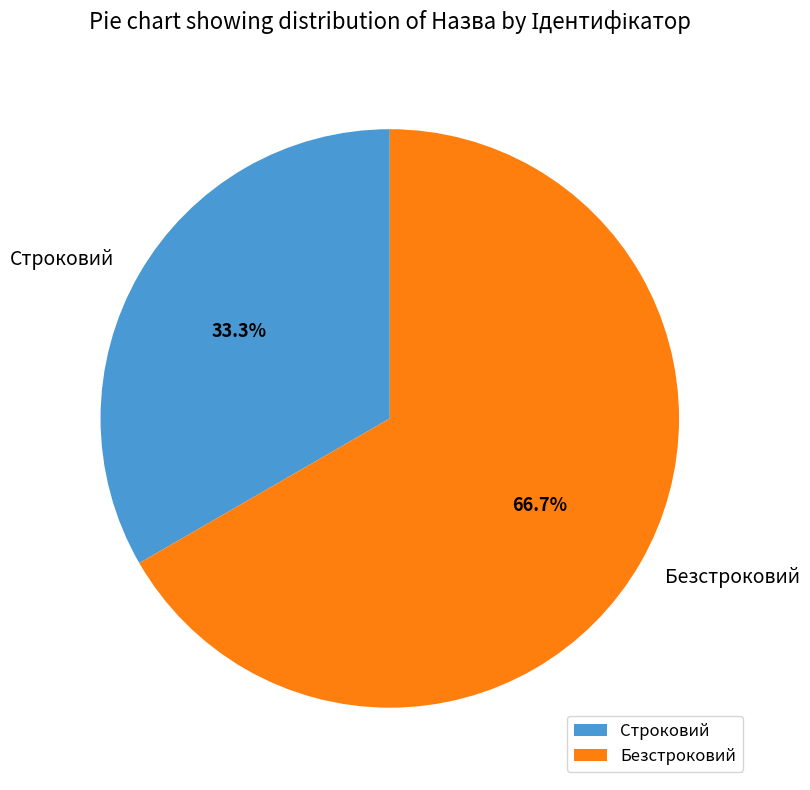

Does Безстроковий represent more than half of the total?

Yes